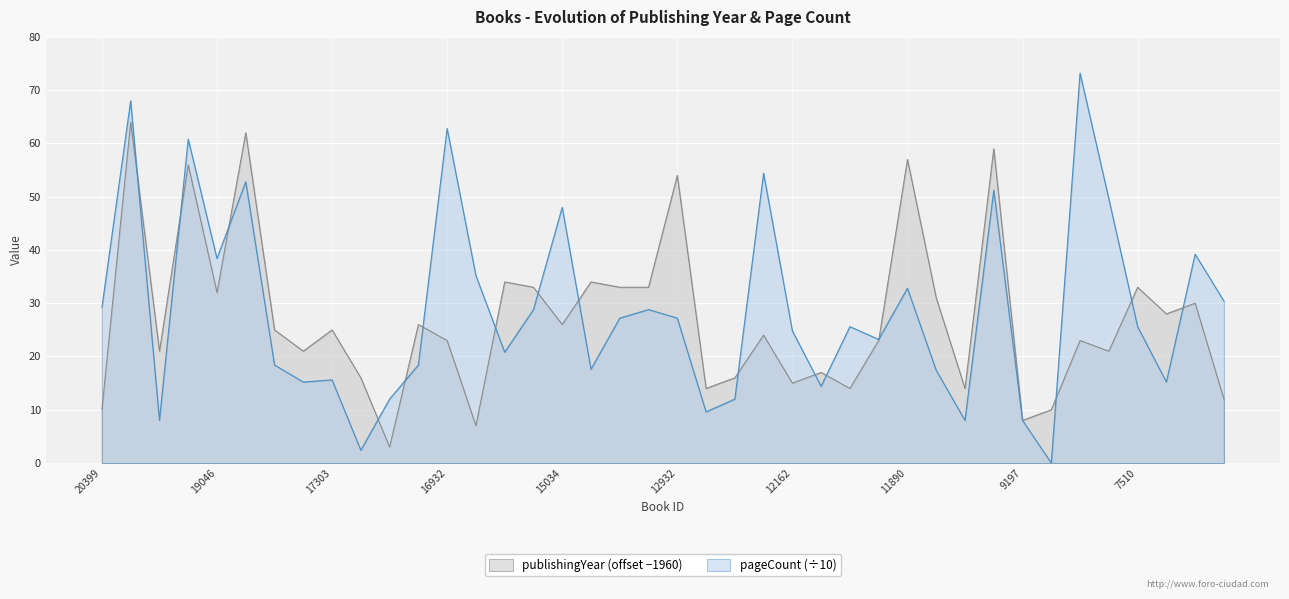

Which series has the largest range (max minus min)?

pageCount (÷10)